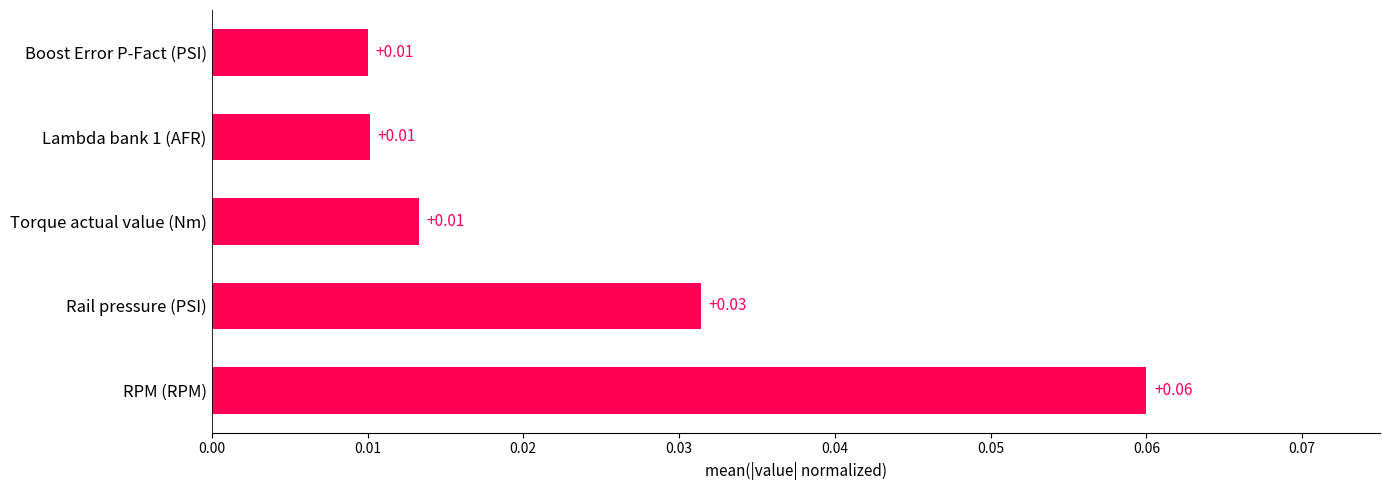

How many bars are there in total?

5